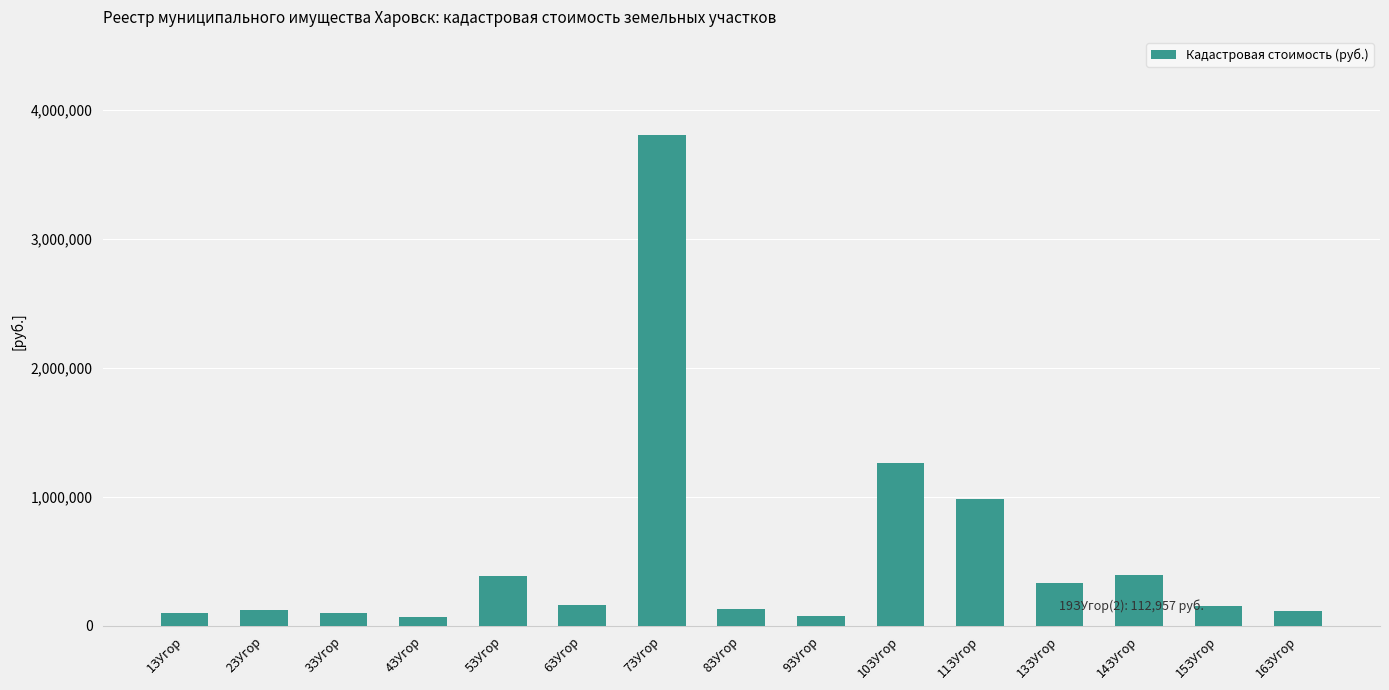

What position from the right is 16ЗУгор?

1